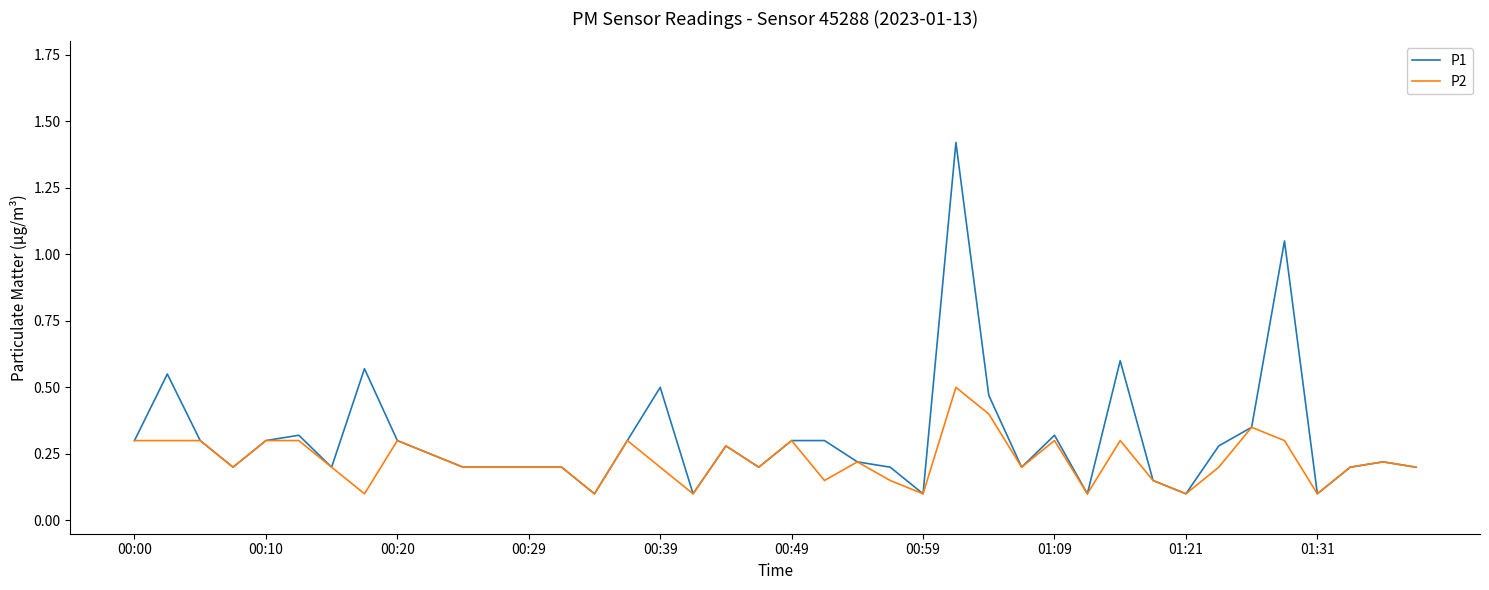

Rank the series by their average value, from highest to lowest.

P1, P2